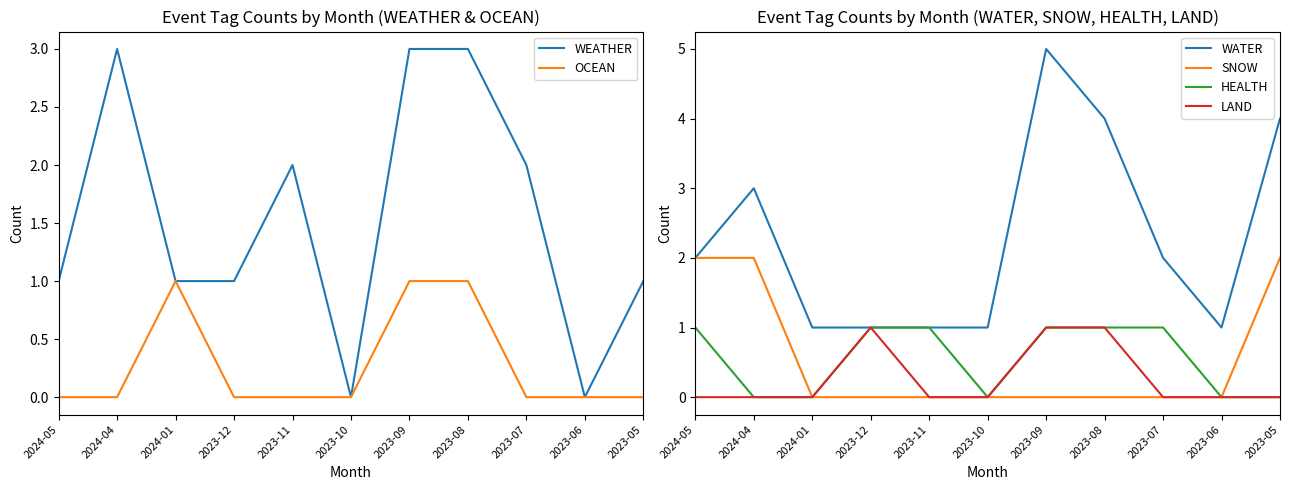

How many values in OCEAN are above zero?

3